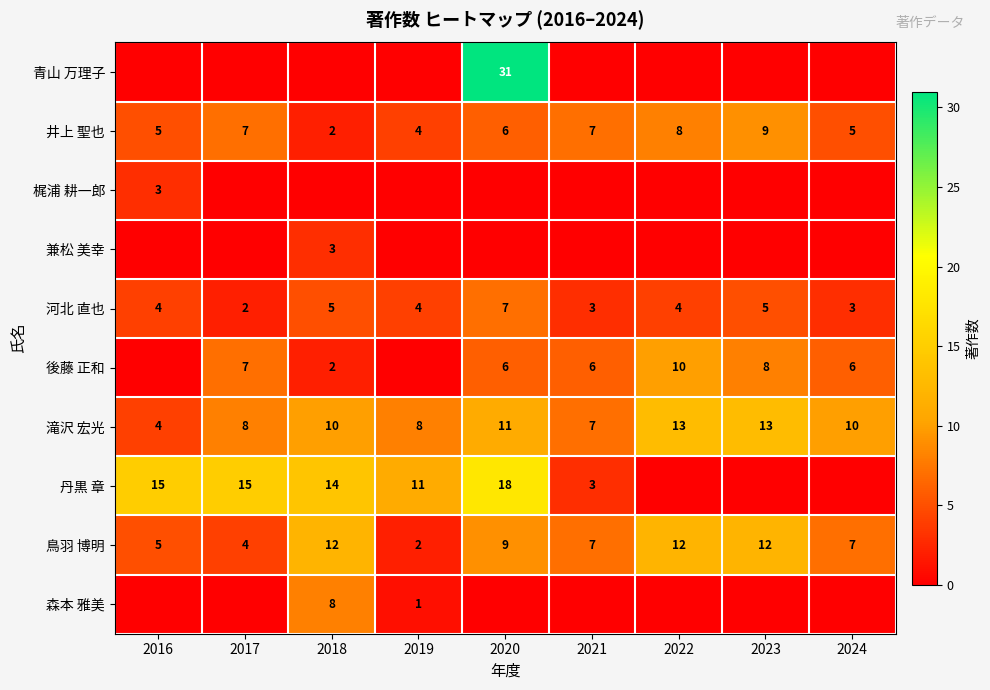

What is the spread (max minus min) of values at 2023?

13